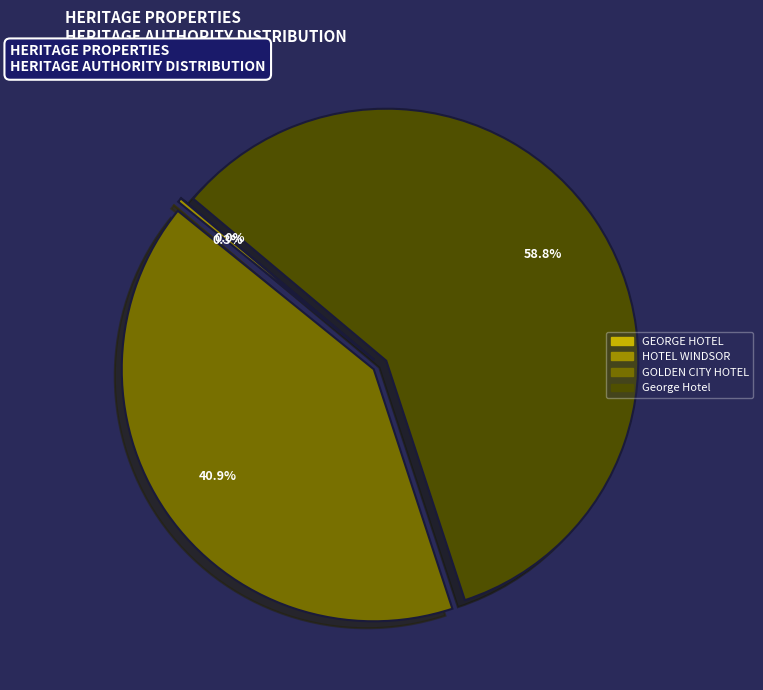

Which slice is the largest?

George Hotel